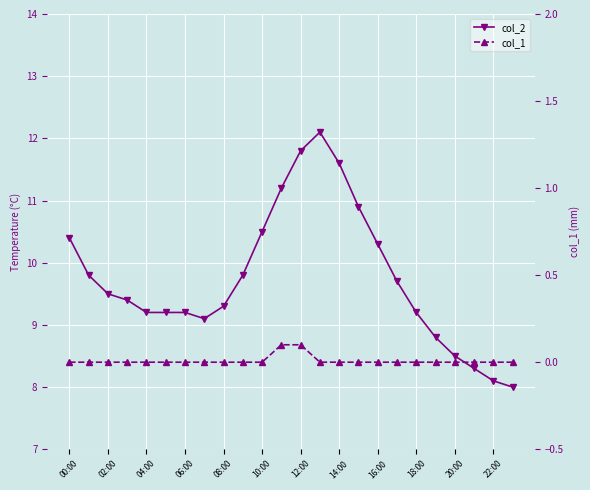

True or false: col_1 and col_2 intersect in this chart.

False